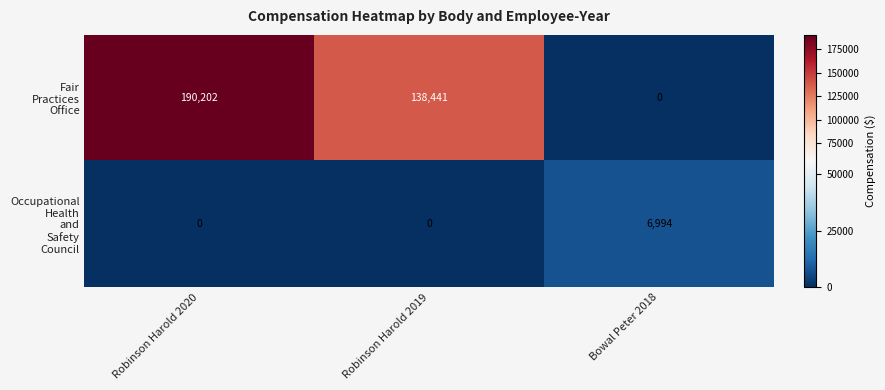

Which label corresponds to the largest value in the chart?

Robinson Harold 2020